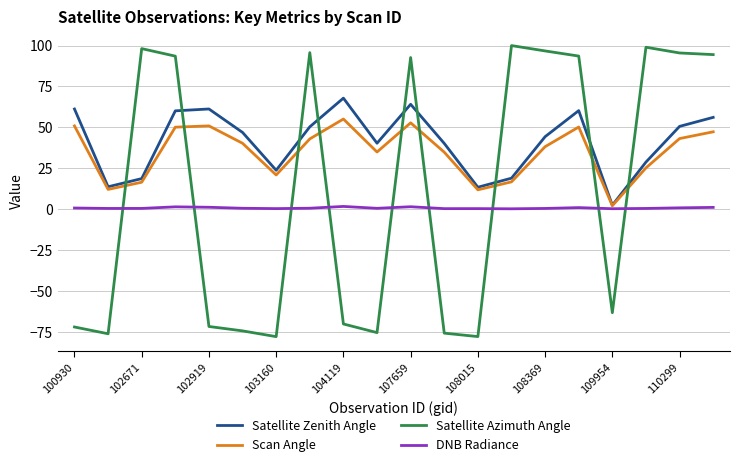

Which series has the largest range (max minus min)?

Satellite Azimuth Angle